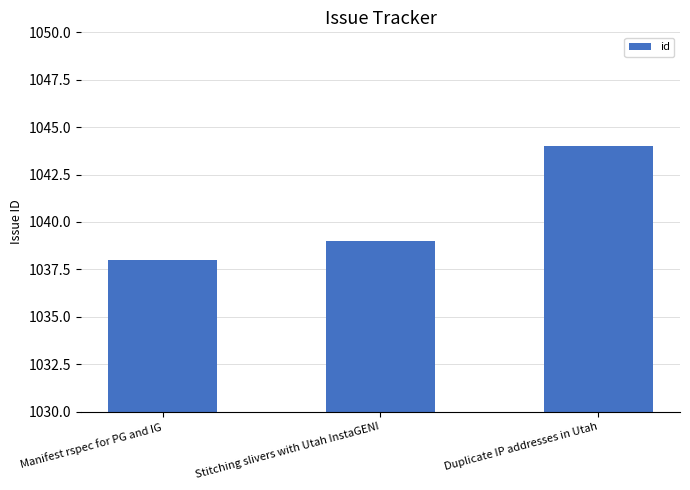

The value at Stitching slivers with Utah InstaGENI is 496. True or false?

False